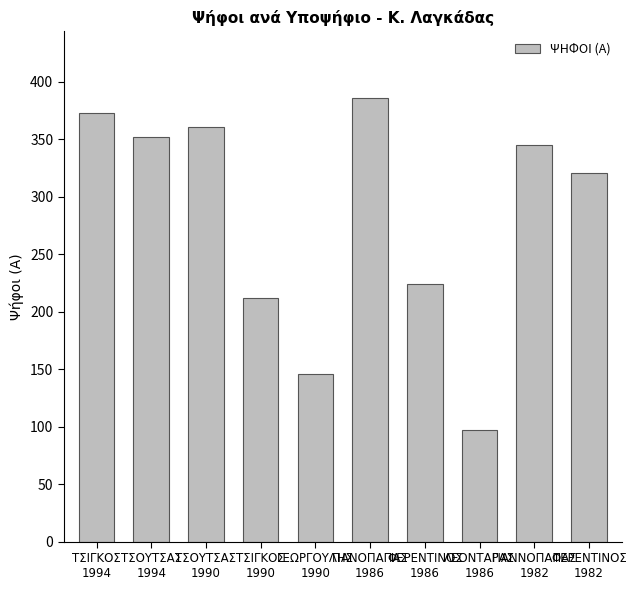

Where does the data first go above 345?

ΤΣΙΓΚΟΣ
1994